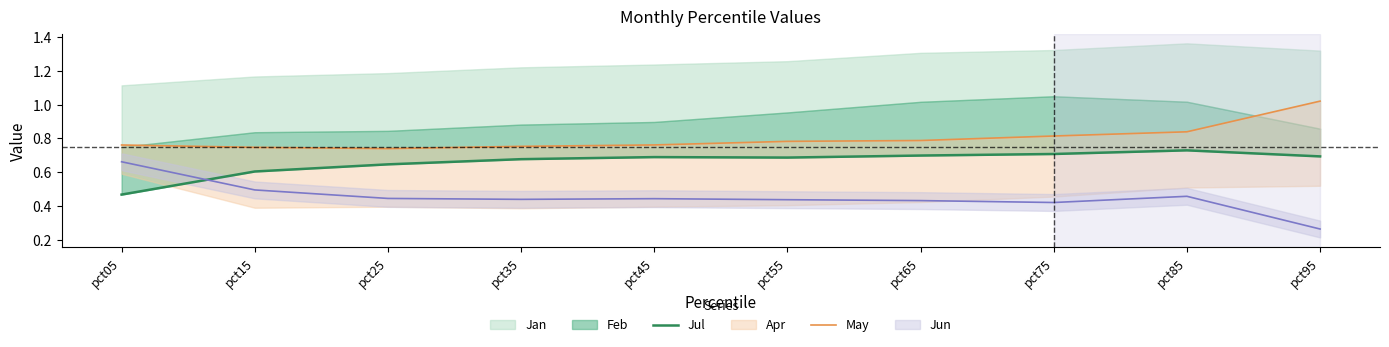

What is the average value of the May series?

0.8